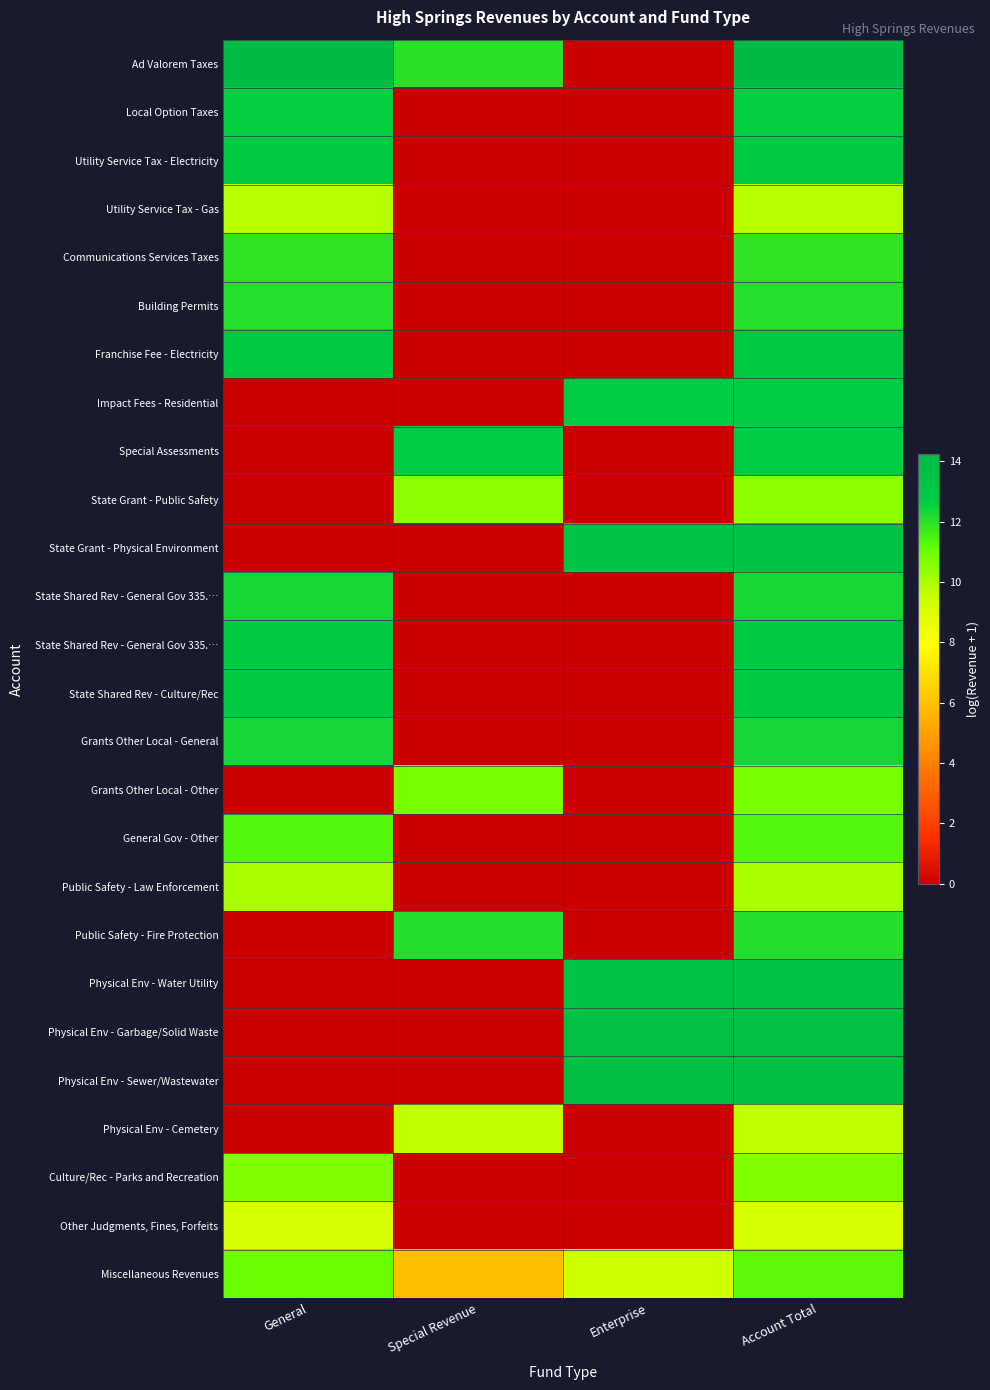

Count the number of data series in this chart.

26